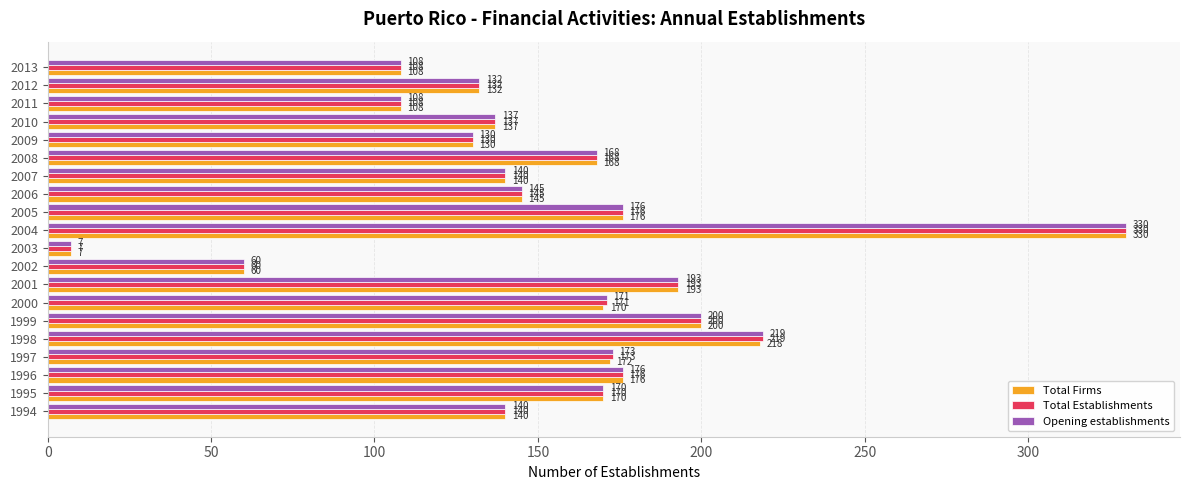

What is the sum of the Total Establishments values at 2009 and 2003?

137